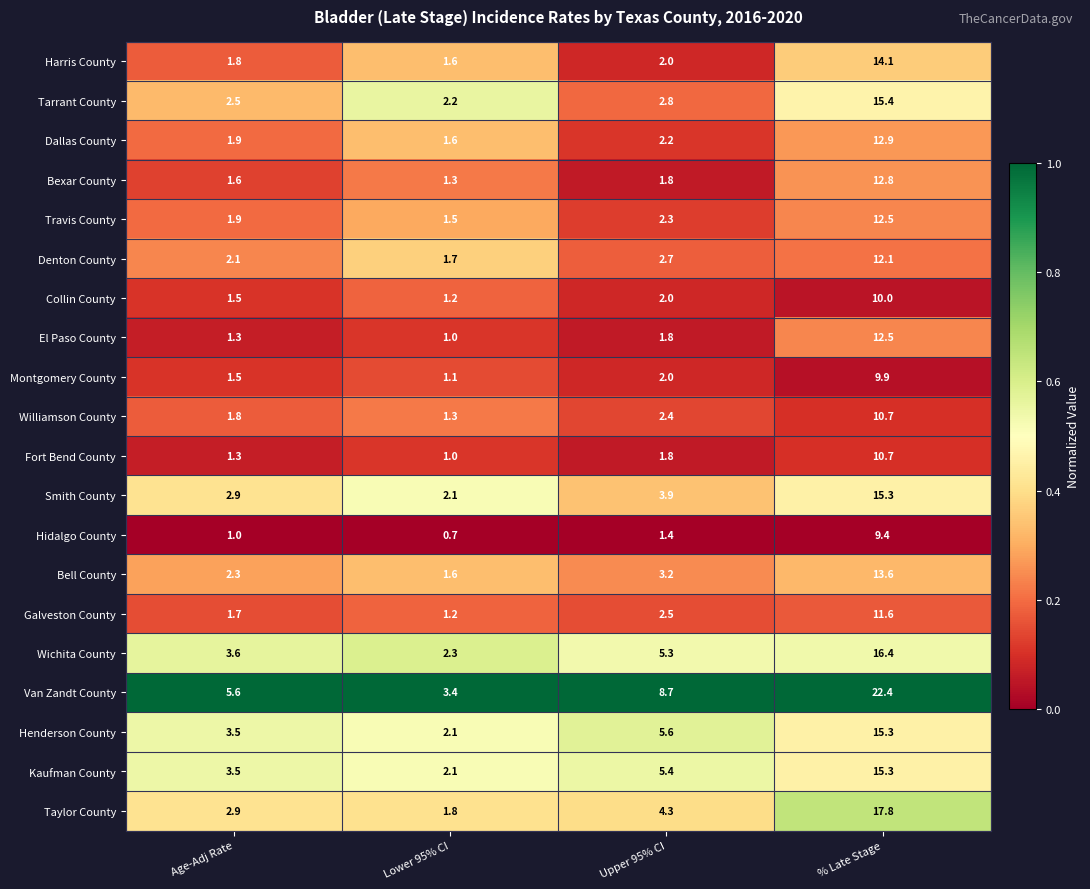

True or false: Tarrant County has a value of 4.6 at Upper 95% CI.

False